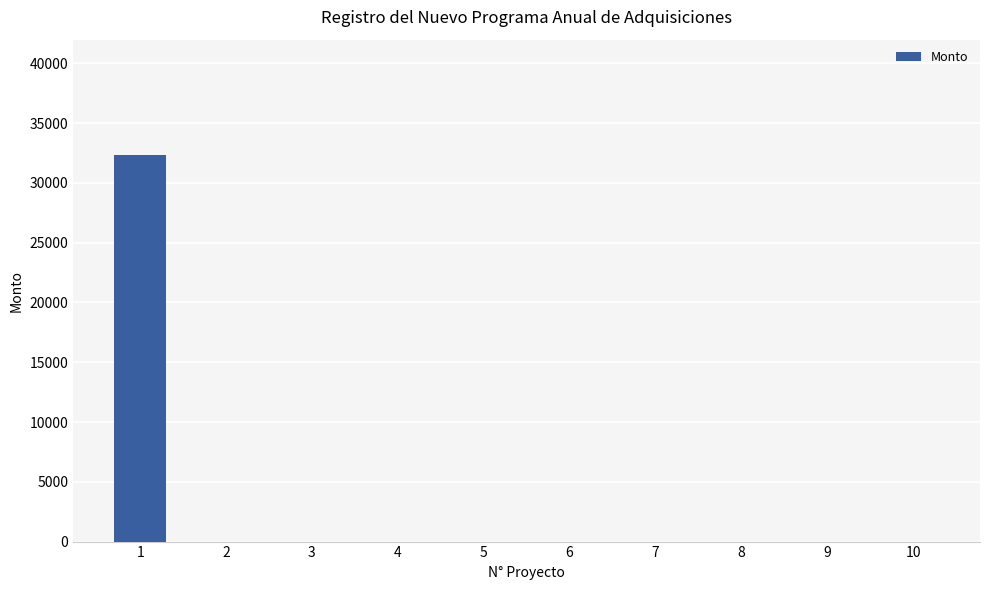

Reading left to right, transcribe all the data shown in this chart.

1=32292.8	2=0.0	3=0.0	4=0.0	5=0.0	6=0.0	7=0.0	8=0.0	9=0.0	10=0.0